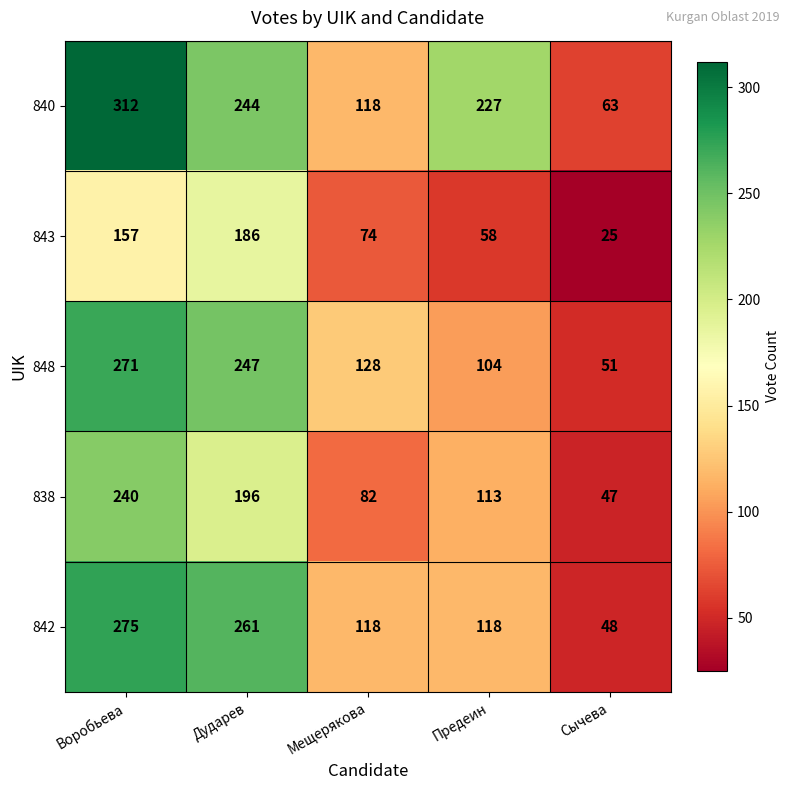

True or false: 840 has a value of 227 at Предеин.

True